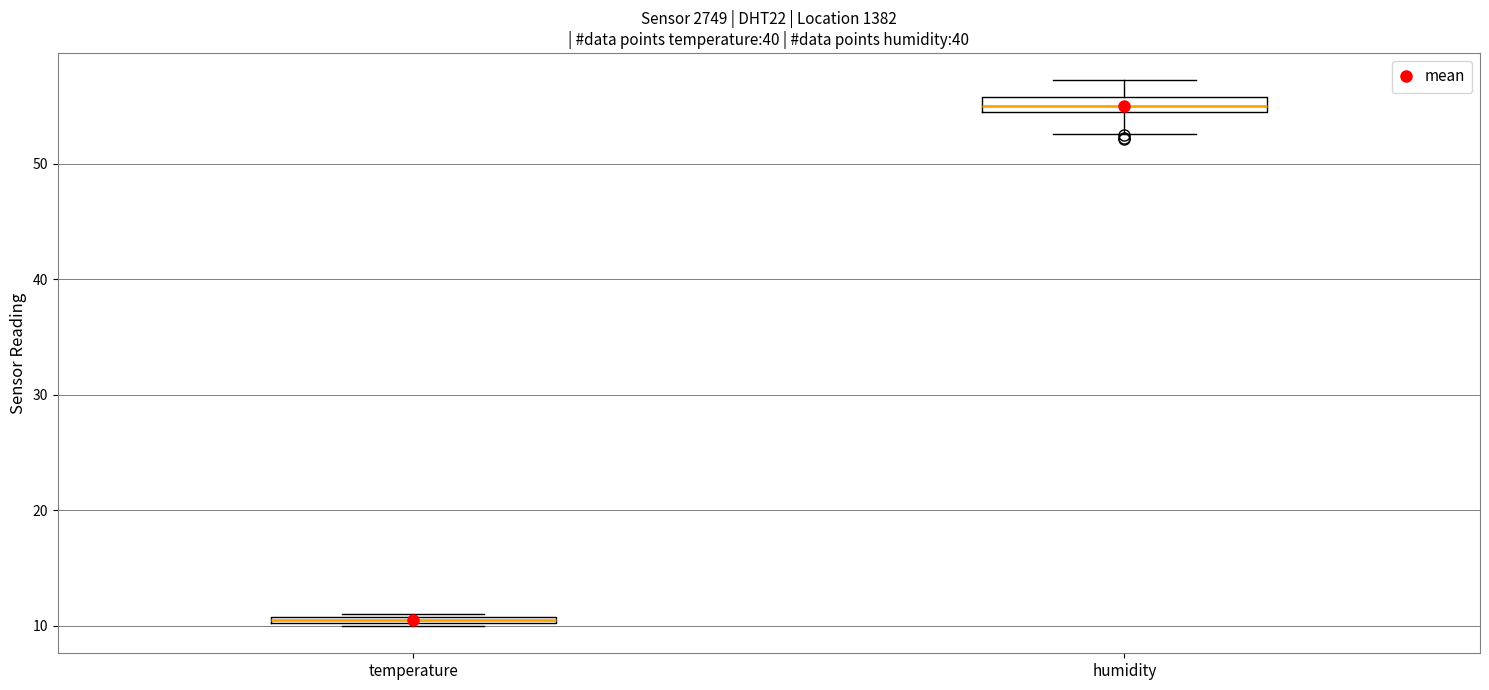

Where is the upper edge of the box for temperature on the y-axis? The values are not printed on the chart, so give them approximately, as read against the axis.

11